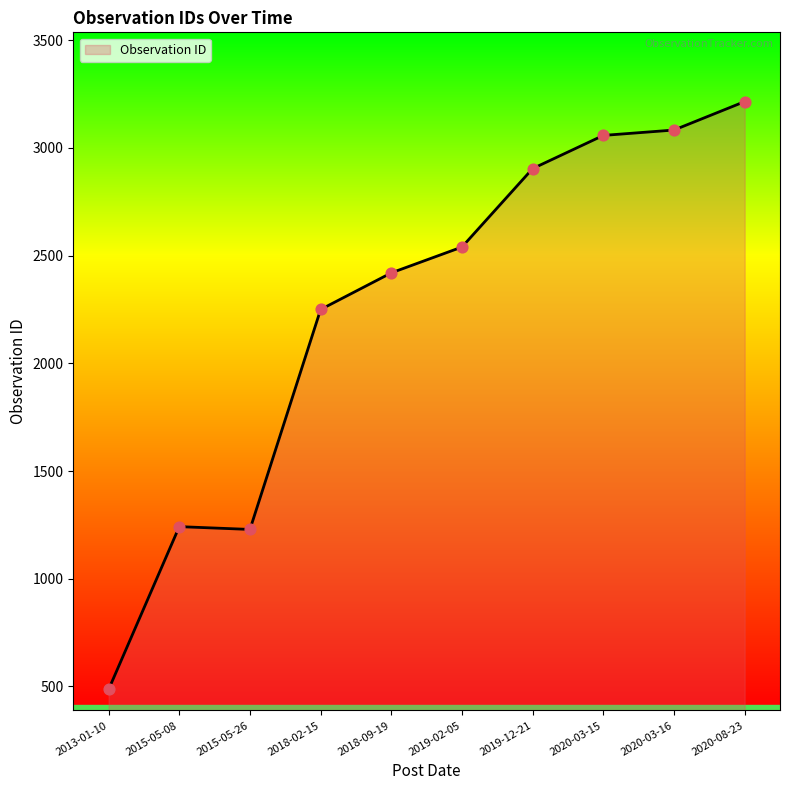

Which has a higher value, 2018-09-19 or 2020-08-23?

2020-08-23